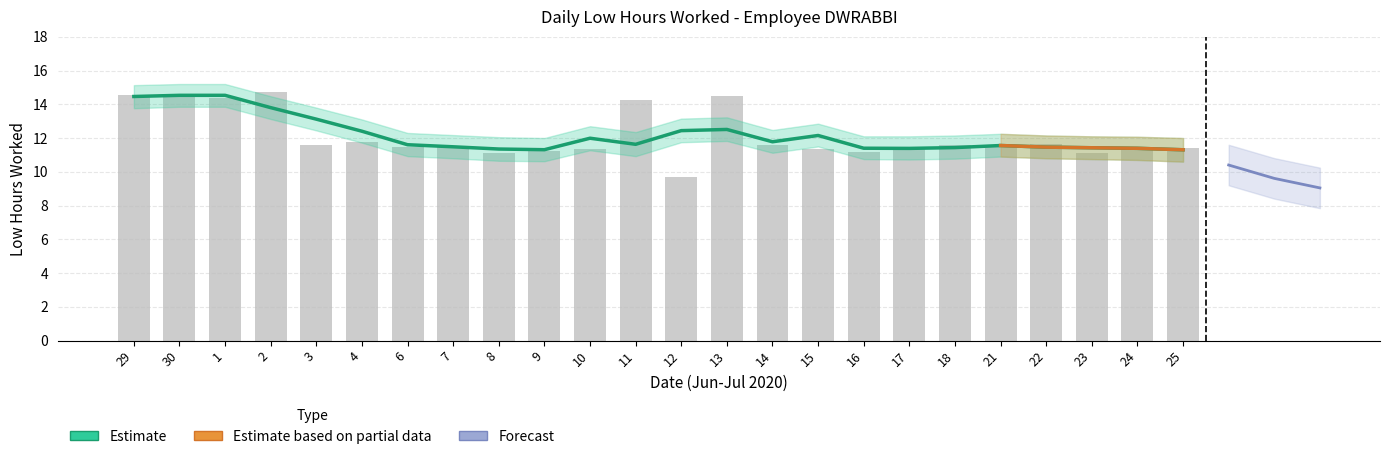

Reading right to left, list all the values displayed in this chart.

11.3	11.4	11.4	11.5	11.6	11.4	11.4	11.4	12.1	11.8	12.5	12.4	11.6	12.0	11.3	11.3	11.5	11.6	12.4	13.1	13.8	14.5	14.5	14.5